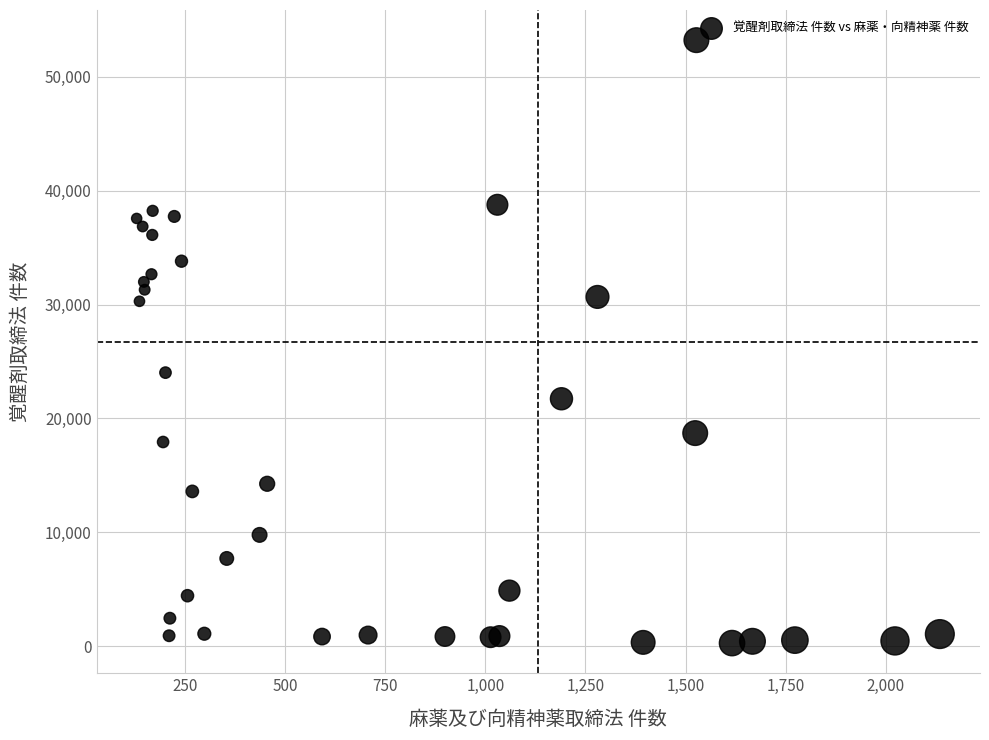

What Y value in the scatter plot is closest to 26744?

24022